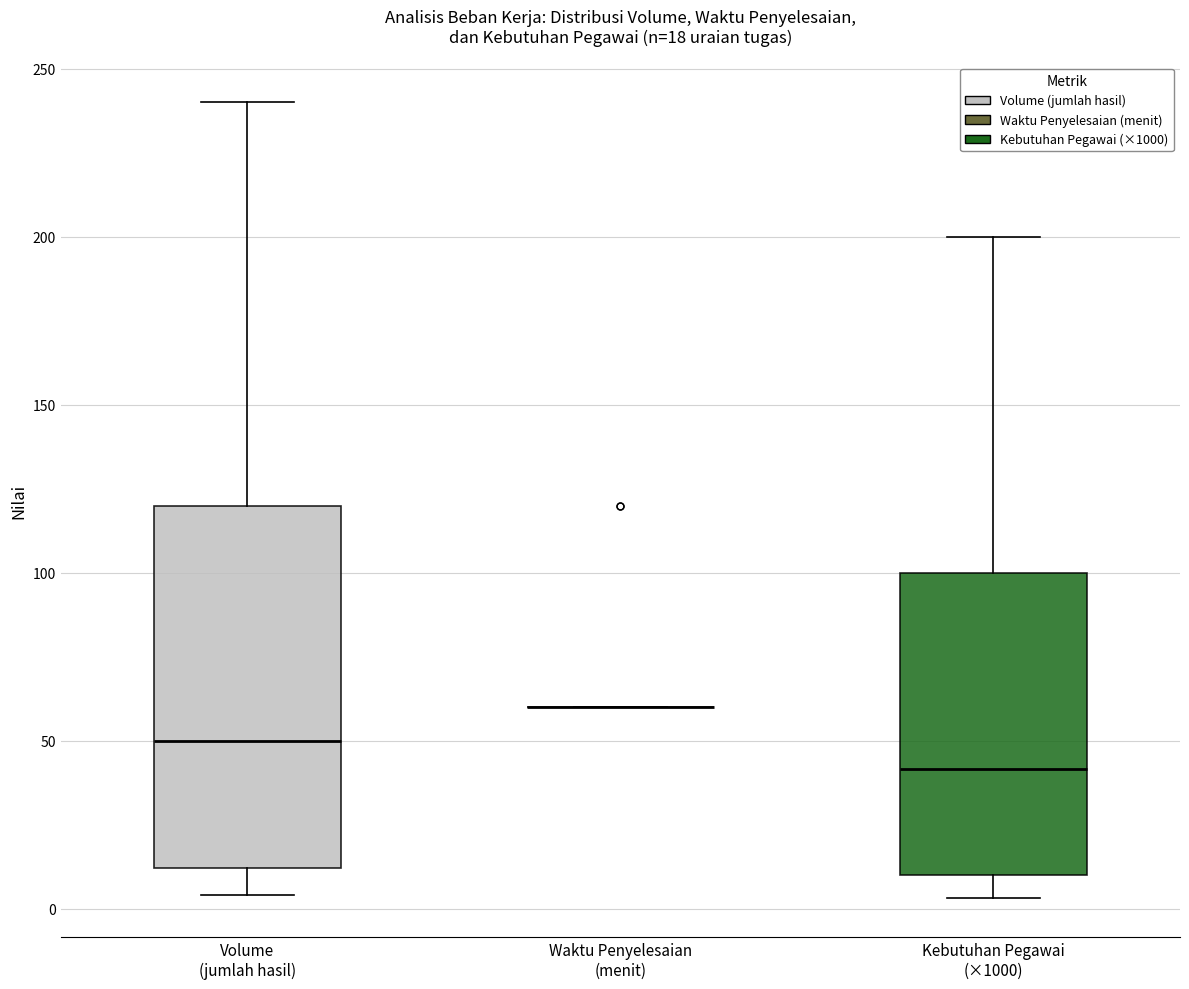

Which box is the tallest, from its lower edge to its upper edge?

Volume (jumlah hasil)